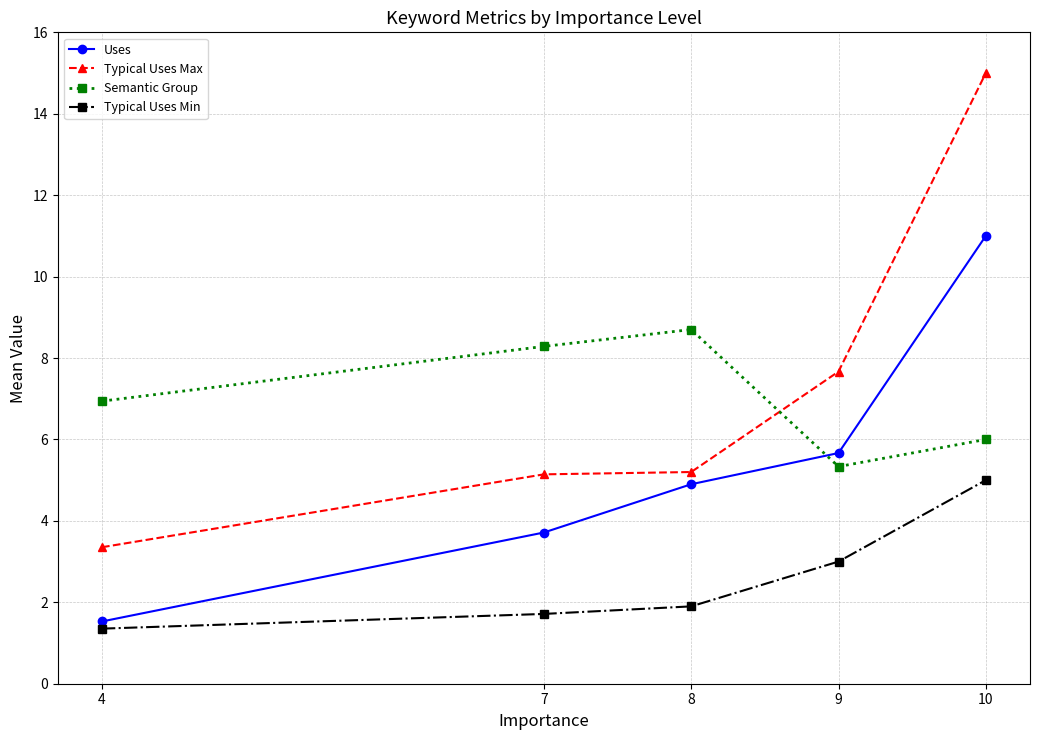

The value of Uses at 7 is 3.7. True or false?

True